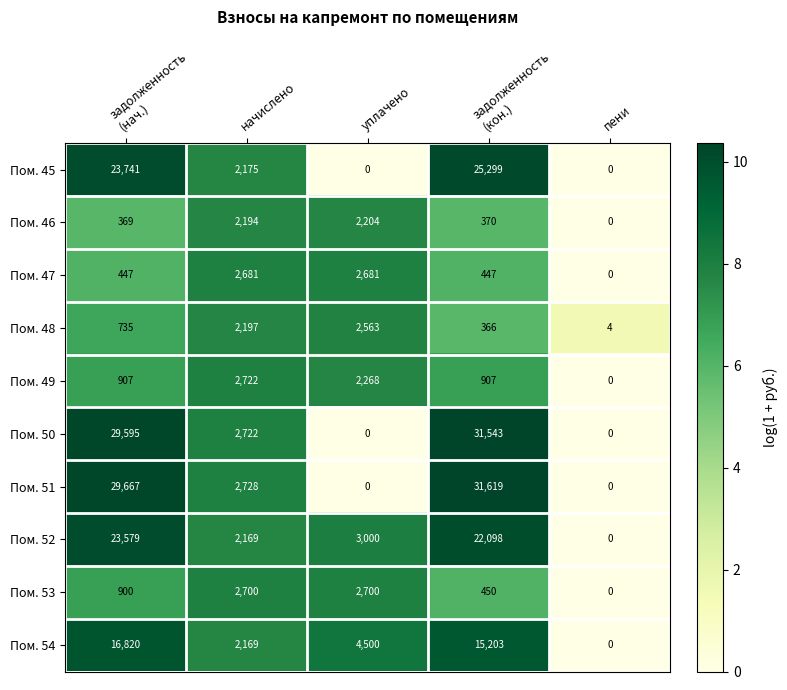

True or false: Пом. 50 has a value of 0 at уплачено.

True